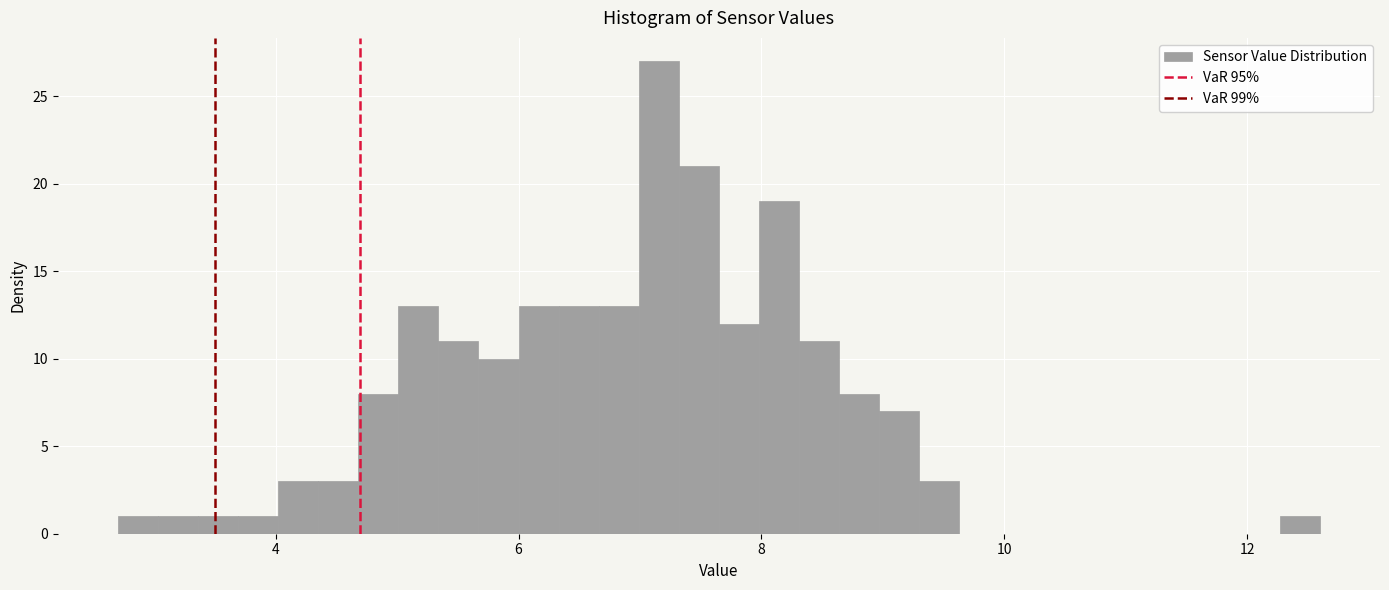

Read against the x-axis, roughly where is the centre of the tallest bar?

7.2